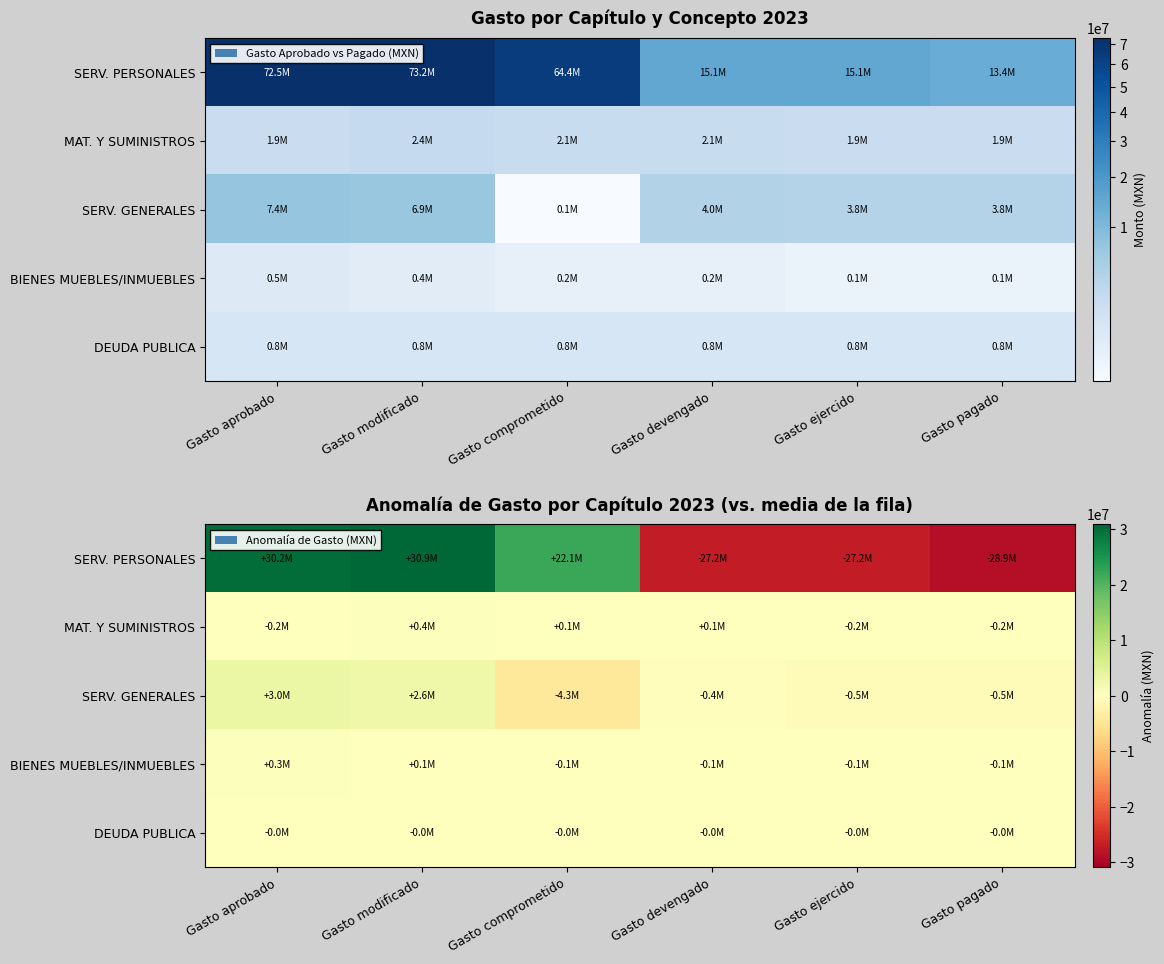

Which label corresponds to the largest value in the chart?

Gasto modificado